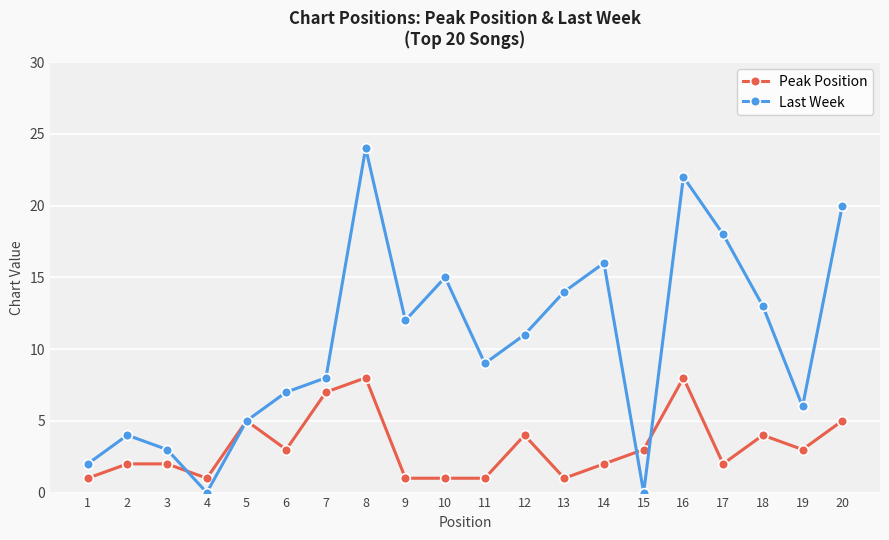

What is the spread (max minus min) of values at 17?

16